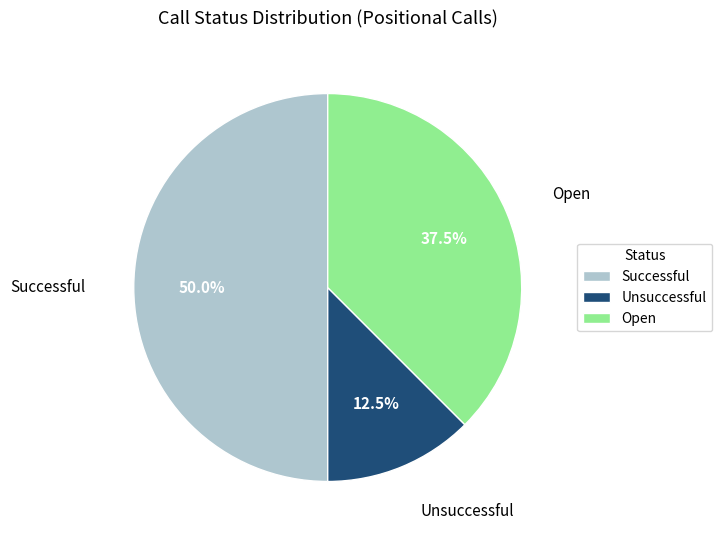

How many slices are in this pie chart?

3